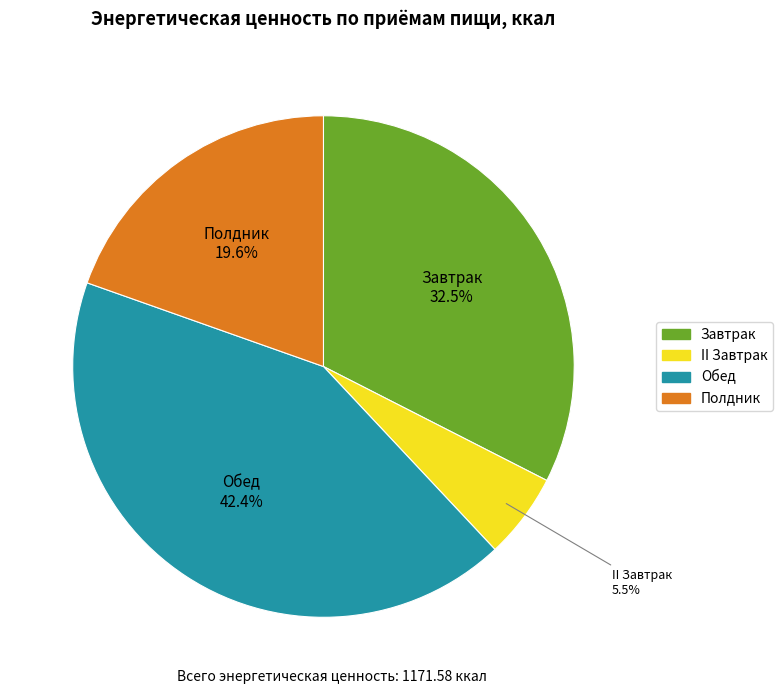

Does any single category account for the majority?

No